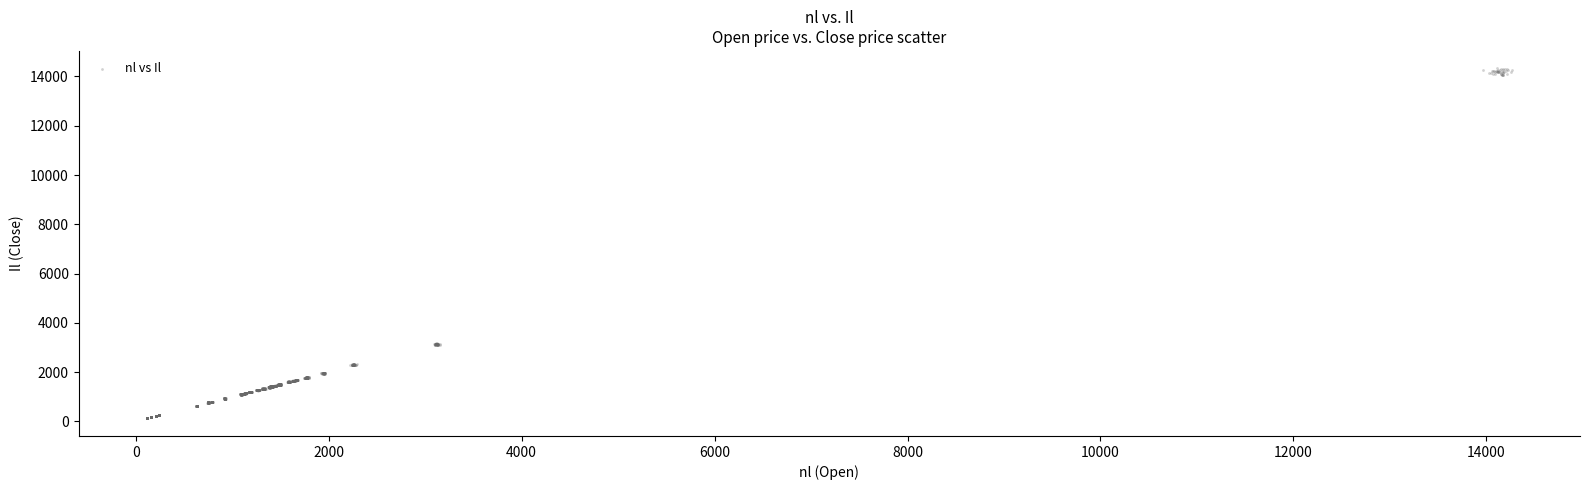

What is the range of X values (max minus min)?

14146.9